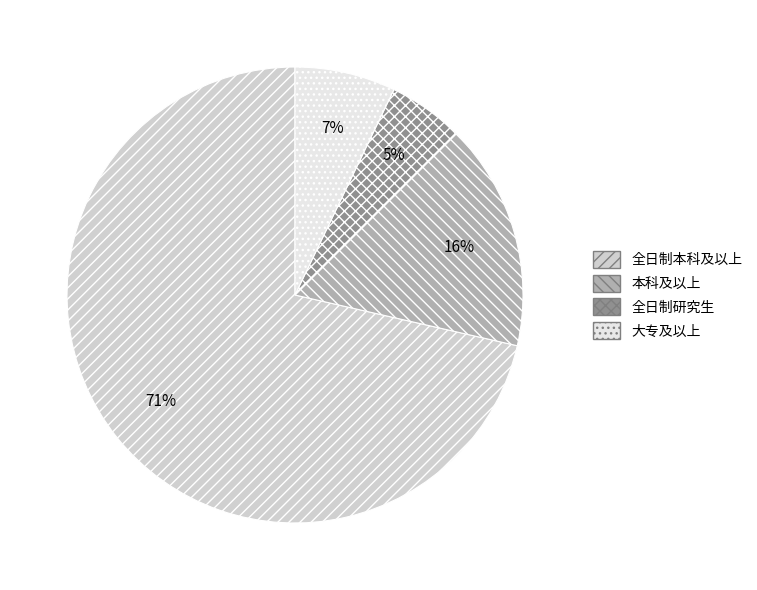

To the nearest percent, what is the difference between the 大专及以上 and 本科及以上 slice percentages?

9%